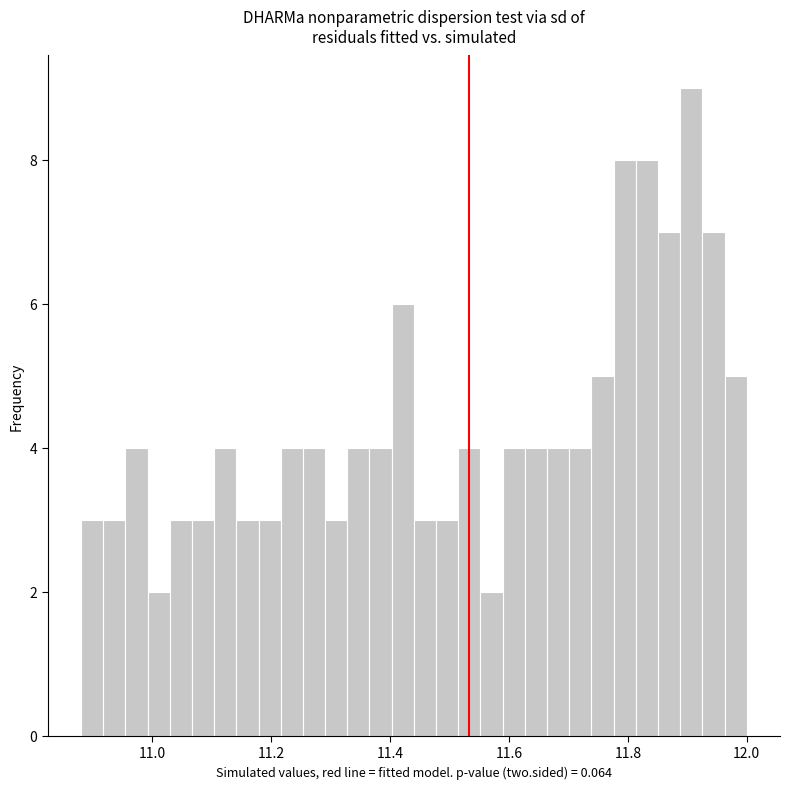

Read against the x-axis, roughly where is the centre of the tallest bar?

11.90